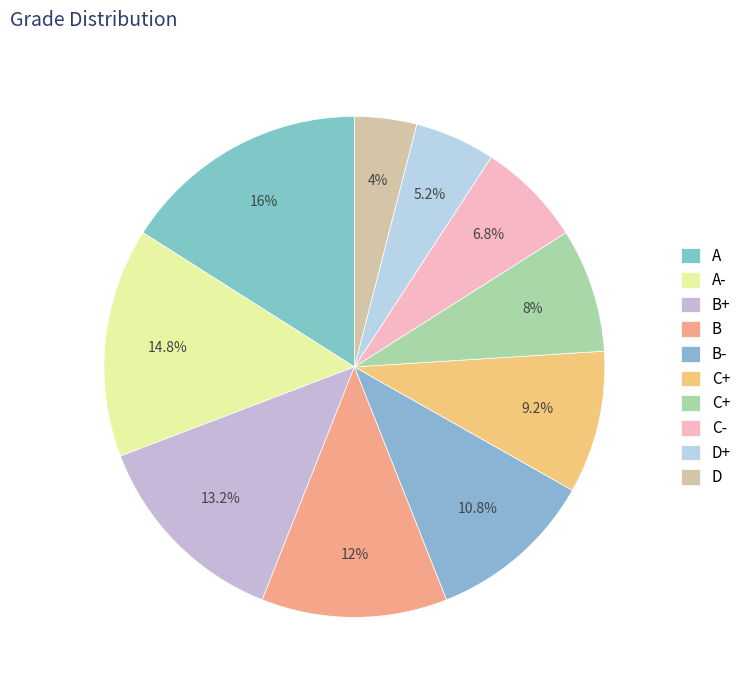

To the nearest percent, what is the average slice percentage?

10%